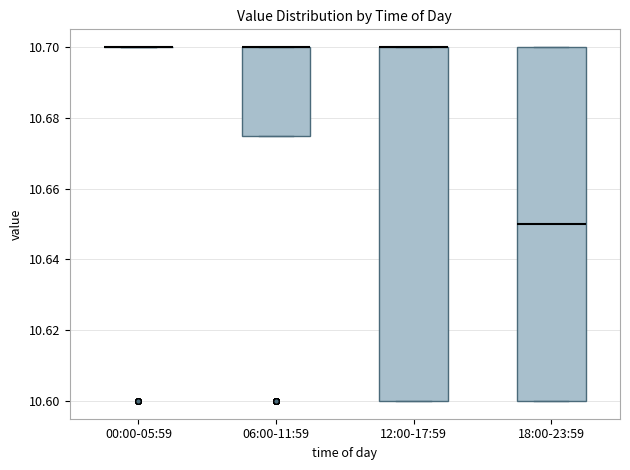

Reading left to right, transcribe this box plot: for each box, give where its median line is, the range the box spans, and where its two whiskers end, as read against the y-axis. The values are not printed on the chart, so give them approximately, as read against the axis.

00:00-05:59: box collapsed to a line at 10.700, whiskers 10.700 to 10.700
06:00-11:59: median 10.700 (drawn on the box's upper edge), box 10.676 to 10.700, whiskers 10.676 to 10.700
12:00-17:59: median 10.700 (drawn on the box's upper edge), box 10.600 to 10.700, whiskers 10.600 to 10.700
18:00-23:59: median 10.650, box 10.600 to 10.700, whiskers 10.600 to 10.700